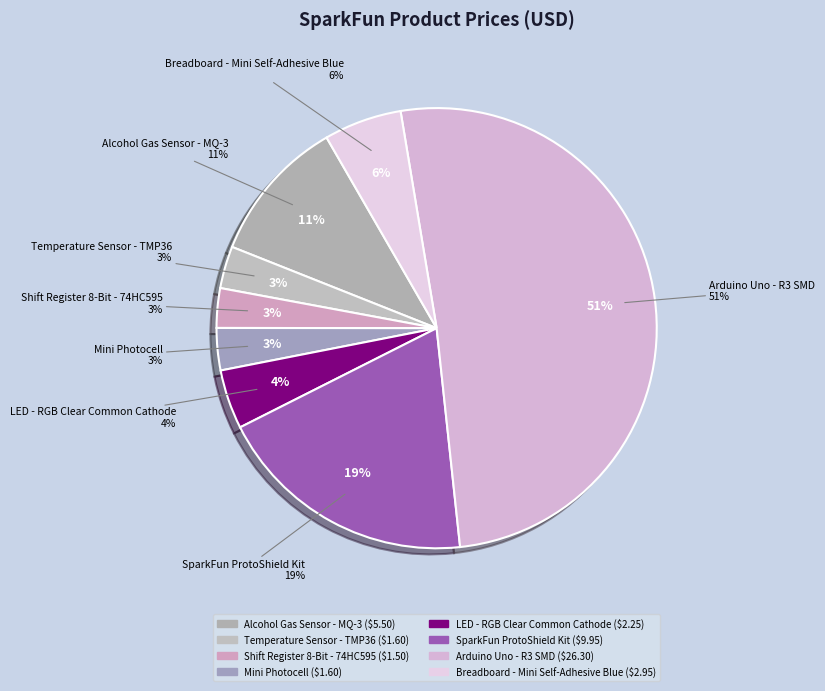

Rank the categories by value from highest to lowest.

Arduino Uno - R3 SMD, SparkFun ProtoShield Kit, Alcohol Gas Sensor - MQ-3, Breadboard - Mini Self-Adhesive Blue, LED - RGB Clear Common Cathode, Temperature Sensor - TMP36, Mini Photocell, Shift Register 8-Bit - 74HC595